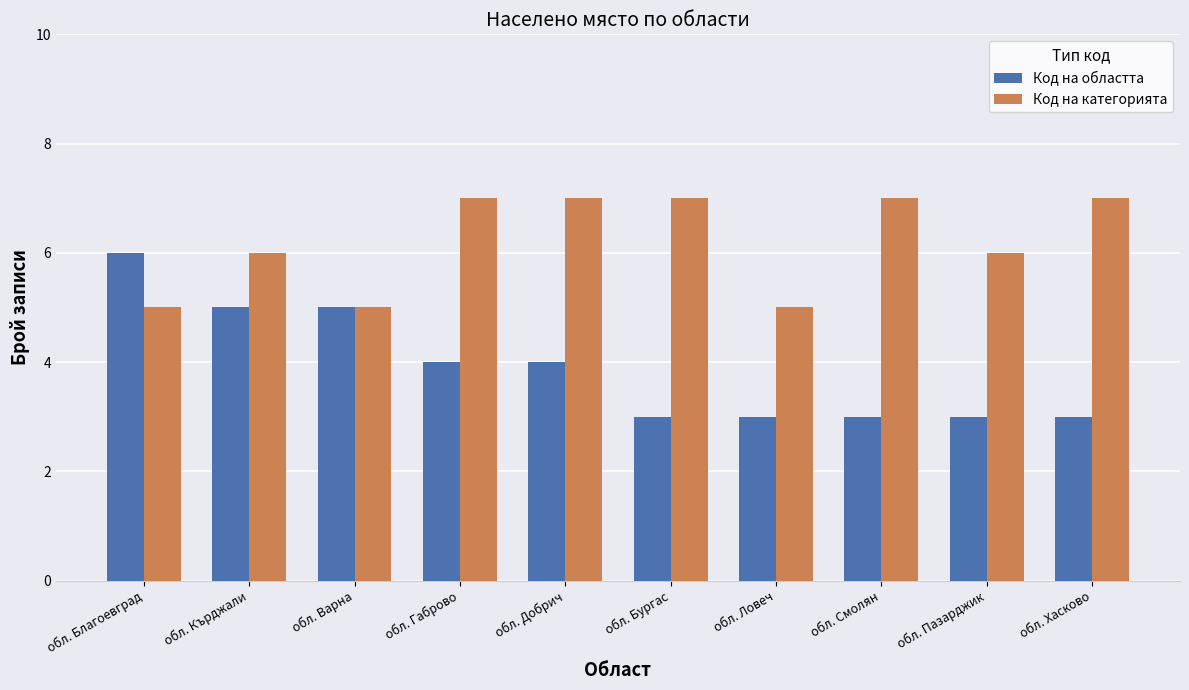

Which series has the largest total across all categories?

Код на категорията